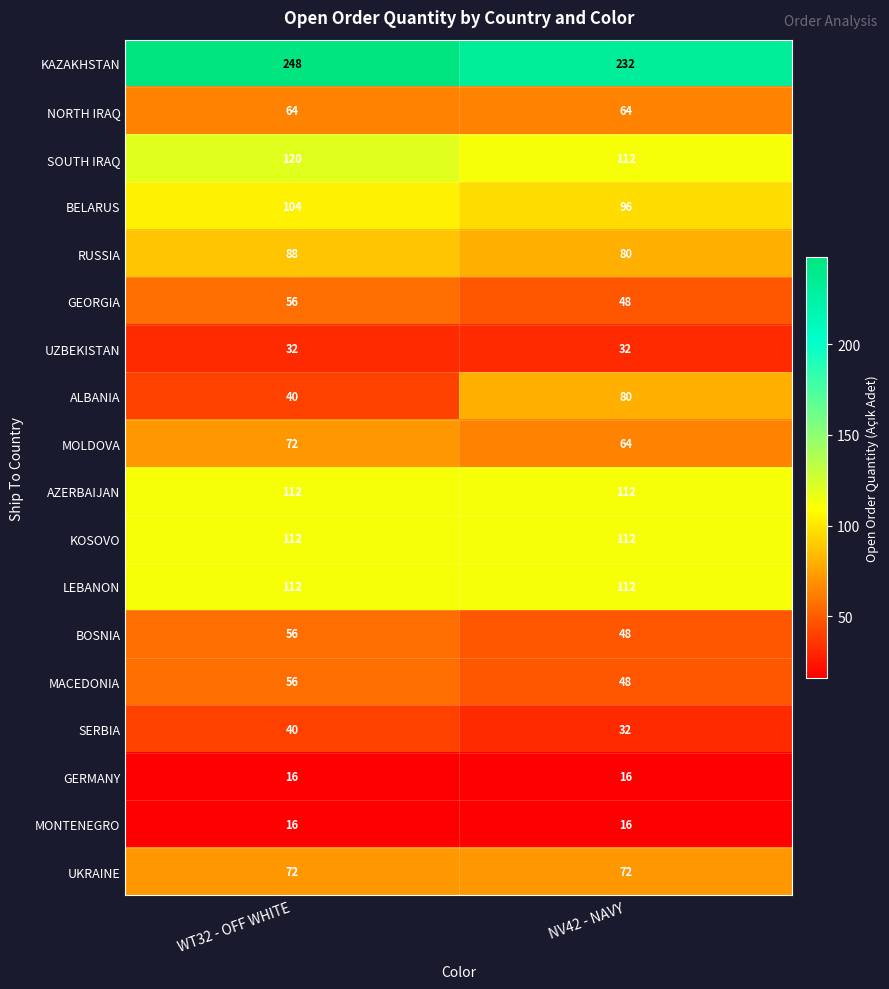

Which label corresponds to the largest value in the chart?

WT32 - OFF WHITE